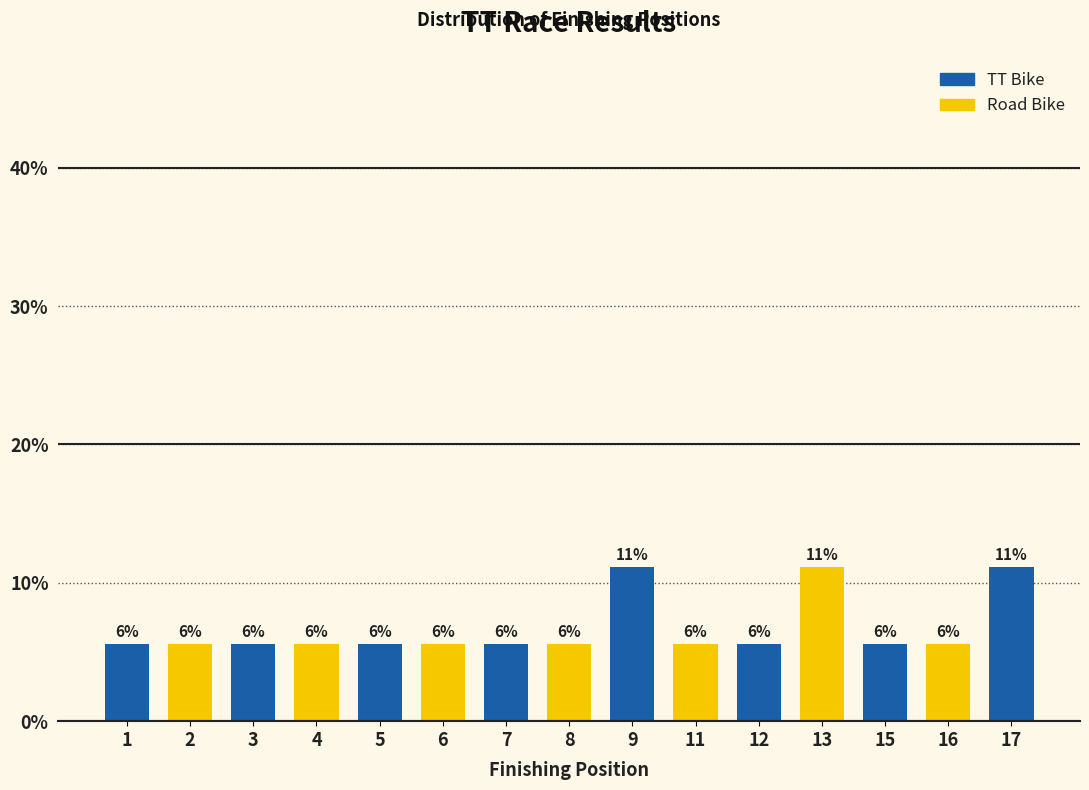

Which has a higher value, 7 or 6?

7